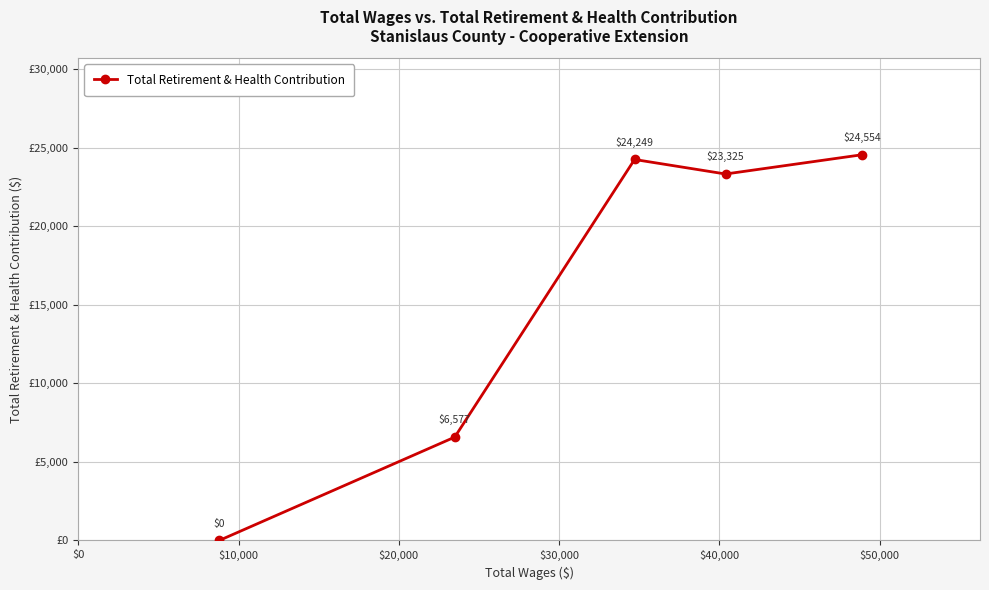

What is the difference between the second highest and second lowest values?

17672